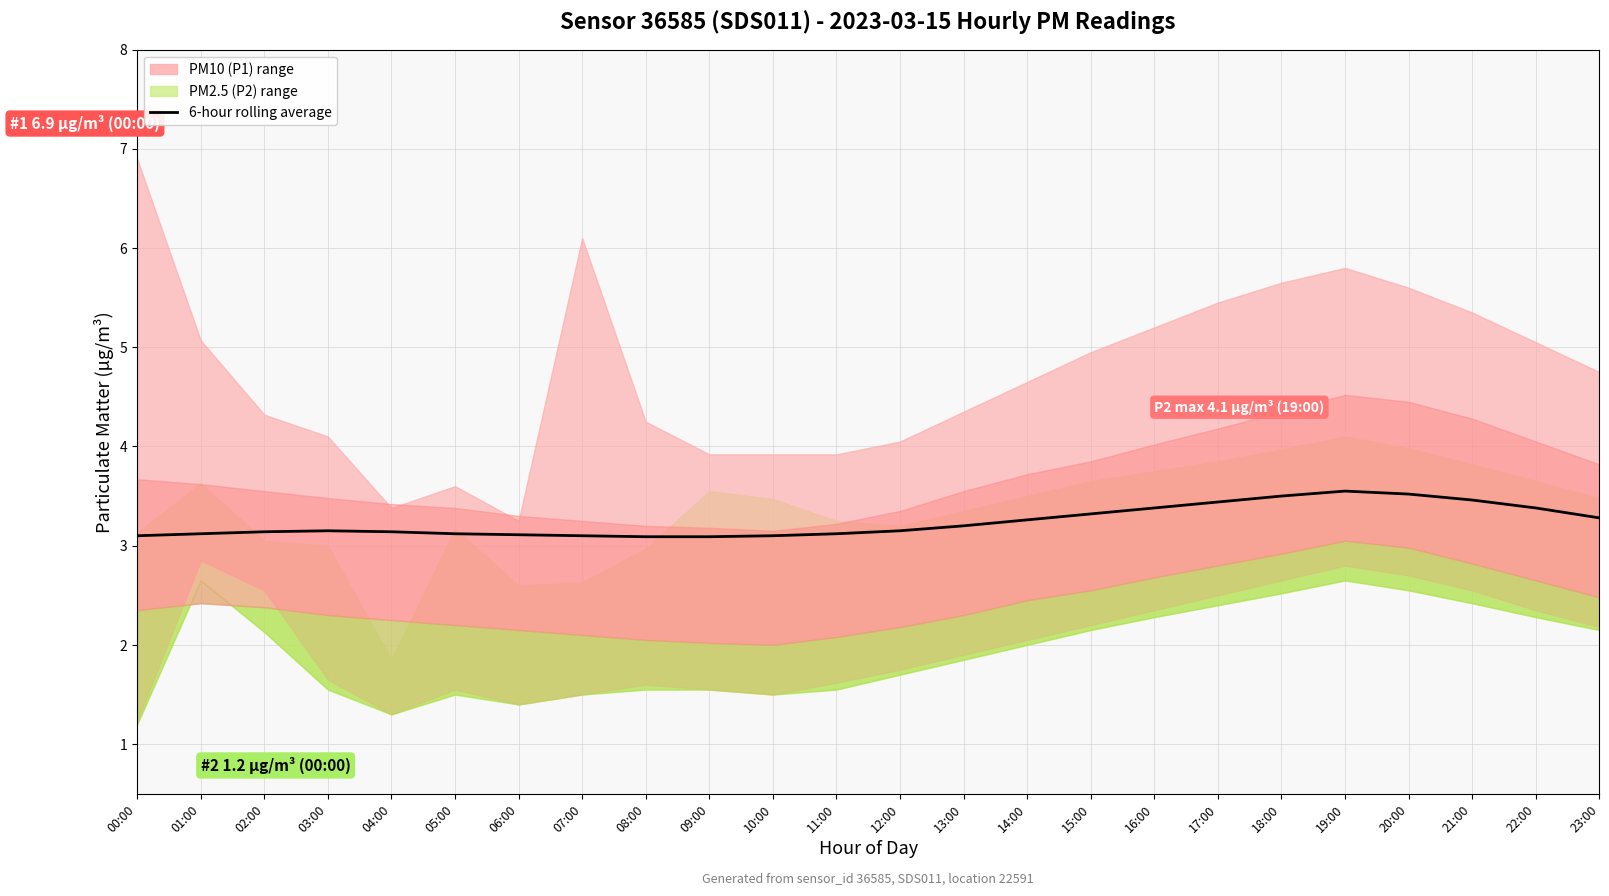

What is the difference between the maximum and minimum values?

0.5